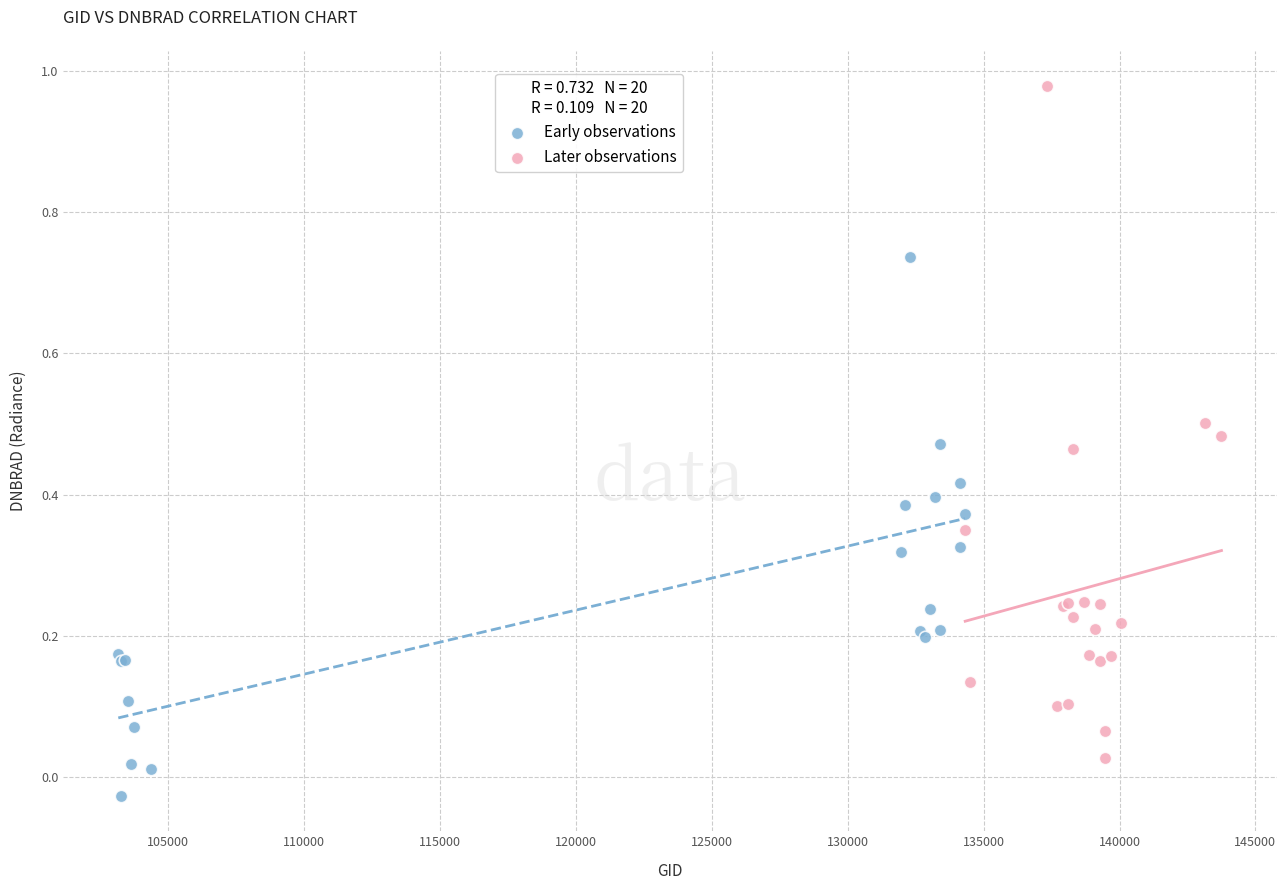

What are all the series names shown in the legend?

Early observations, Later observations